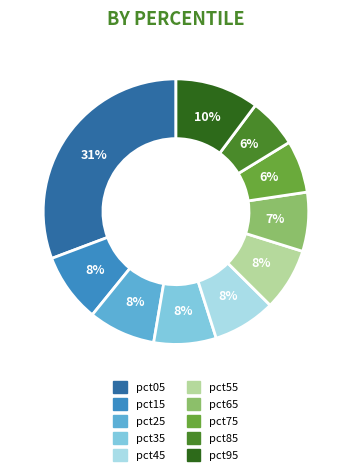

Does any single category account for the majority?

No